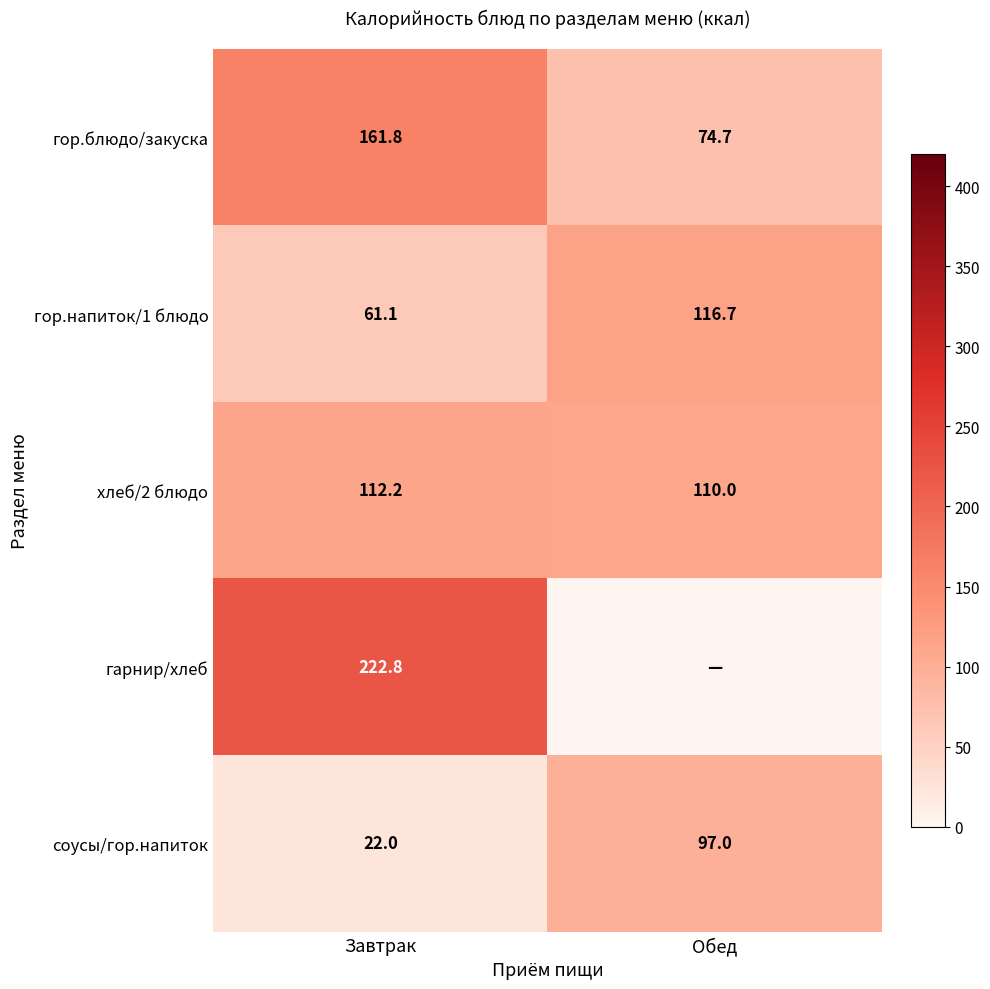

What is the spread (max minus min) of values at Завтрак?

200.8